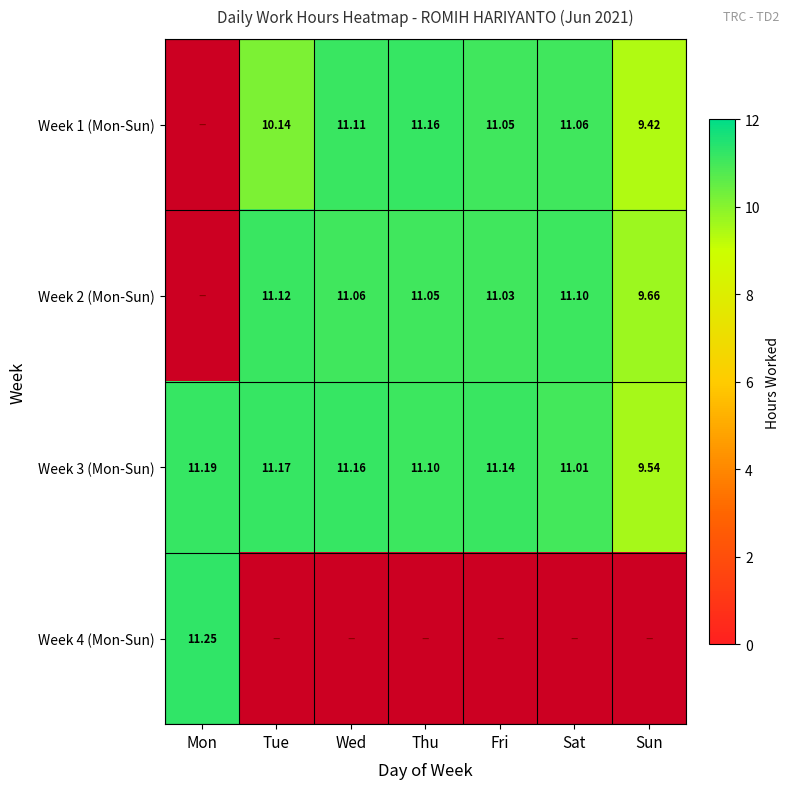

Is the value of Week 3 (Mon-Sun) at Sun greater than the value of Week 2 (Mon-Sun) at Thu?

No